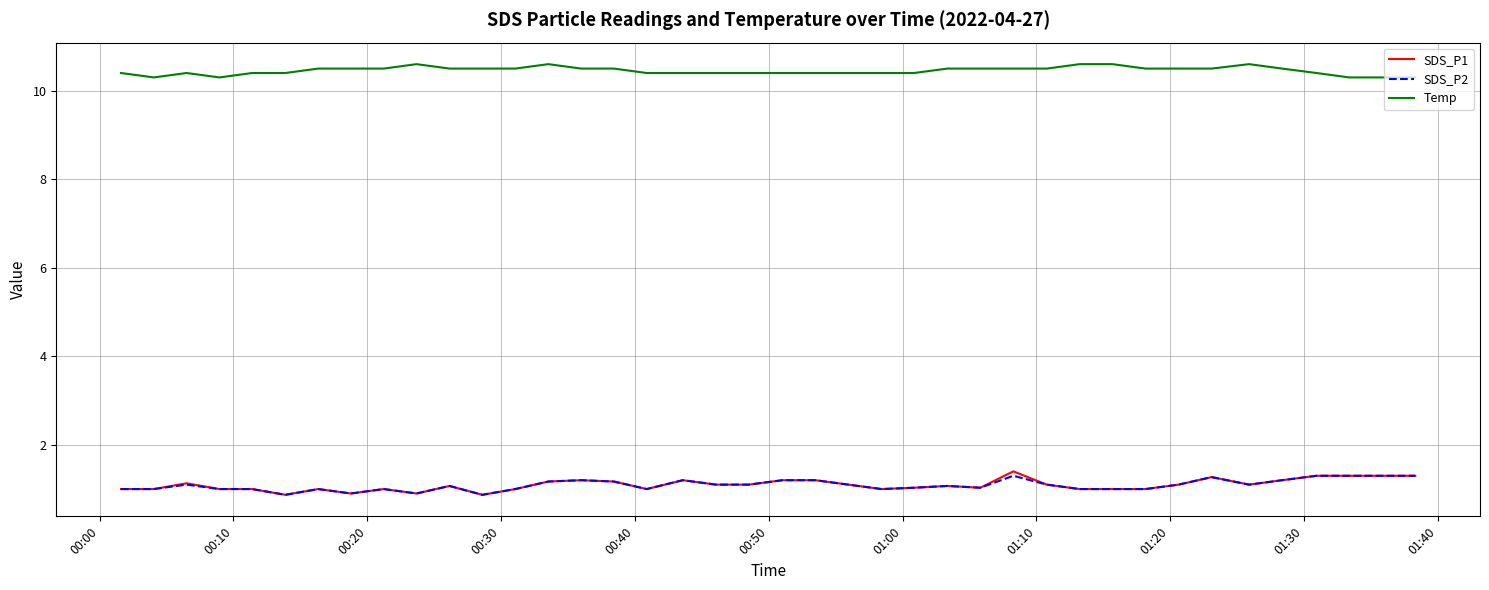

True or false: Temp and SDS_P2 cross at least once.

False